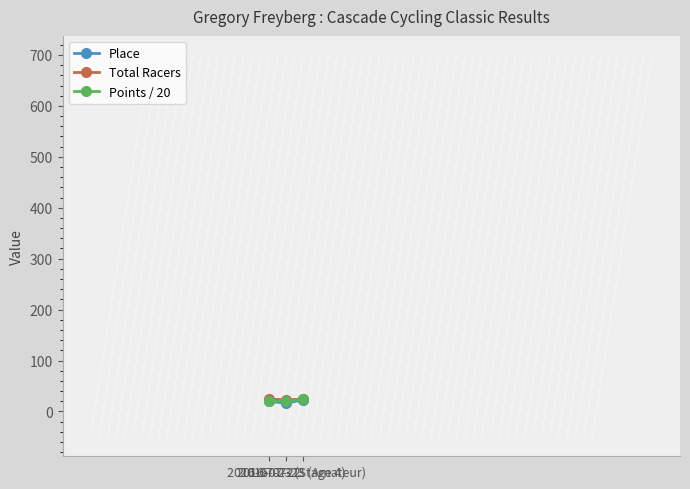

What is the maximum value shown in the chart?

24.0